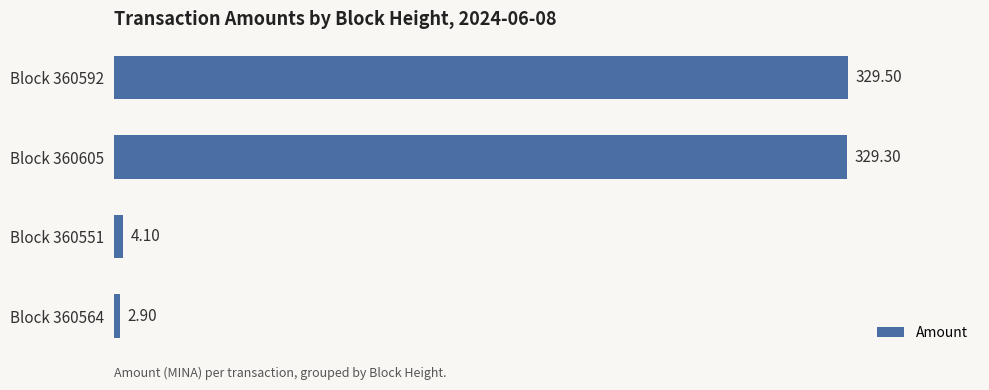

Rank the categories by value from lowest to highest.

Block 360564, Block 360551, Block 360605, Block 360592